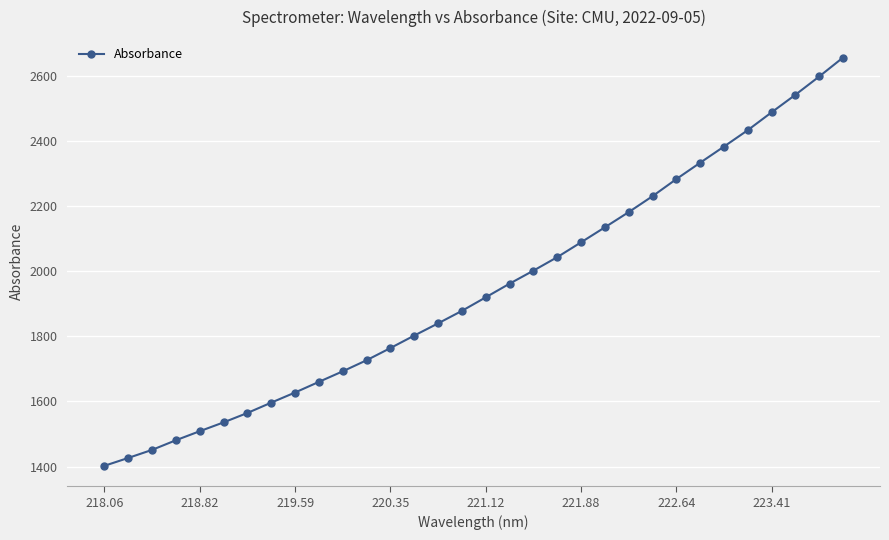

True or false: the data has more than 2 interior local peaks.

False